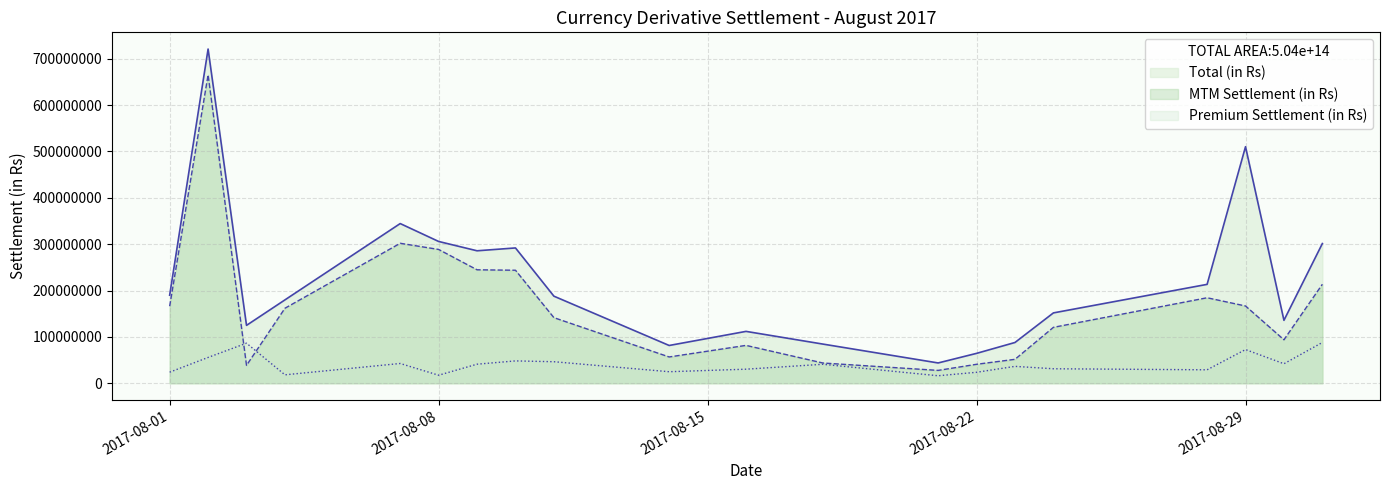

Rank the categories by Total (in Rs) value from lowest to highest.

2017-08-21, 2017-08-22, 2017-08-14, 2017-08-18, 2017-08-23, 2017-08-16, 2017-08-03, 2017-08-30, 2017-08-24, 2017-08-04, 2017-08-11, 2017-08-01, 2017-08-28, 2017-08-09, 2017-08-10, 2017-08-31, 2017-08-08, 2017-08-07, 2017-08-29, 2017-08-02